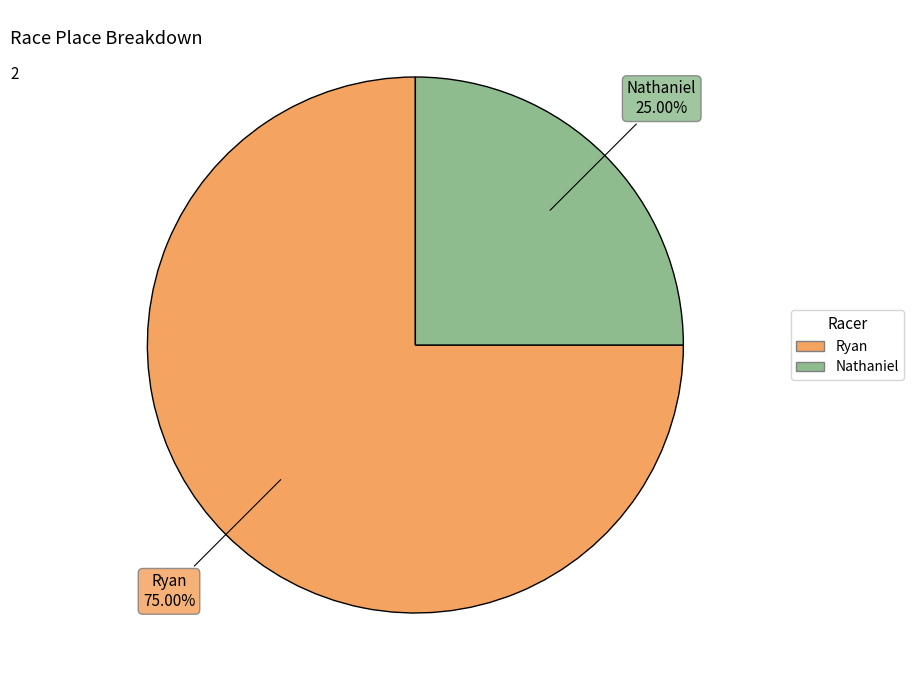

To the nearest percent, what is the combined percentage of Nathaniel and Ryan?

100%